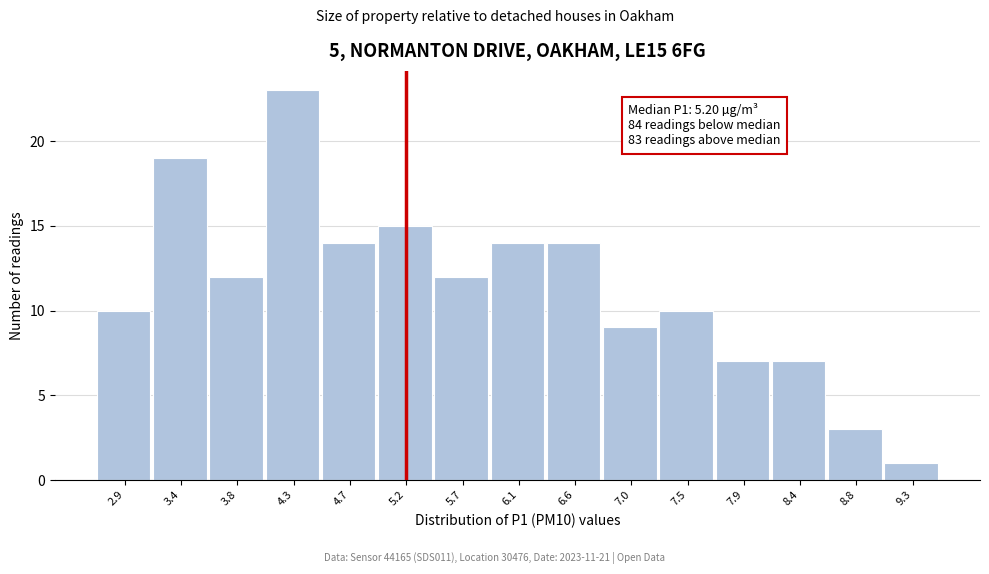

Over which range of the x-axis is the bar tallest?

4.05 to 4.50